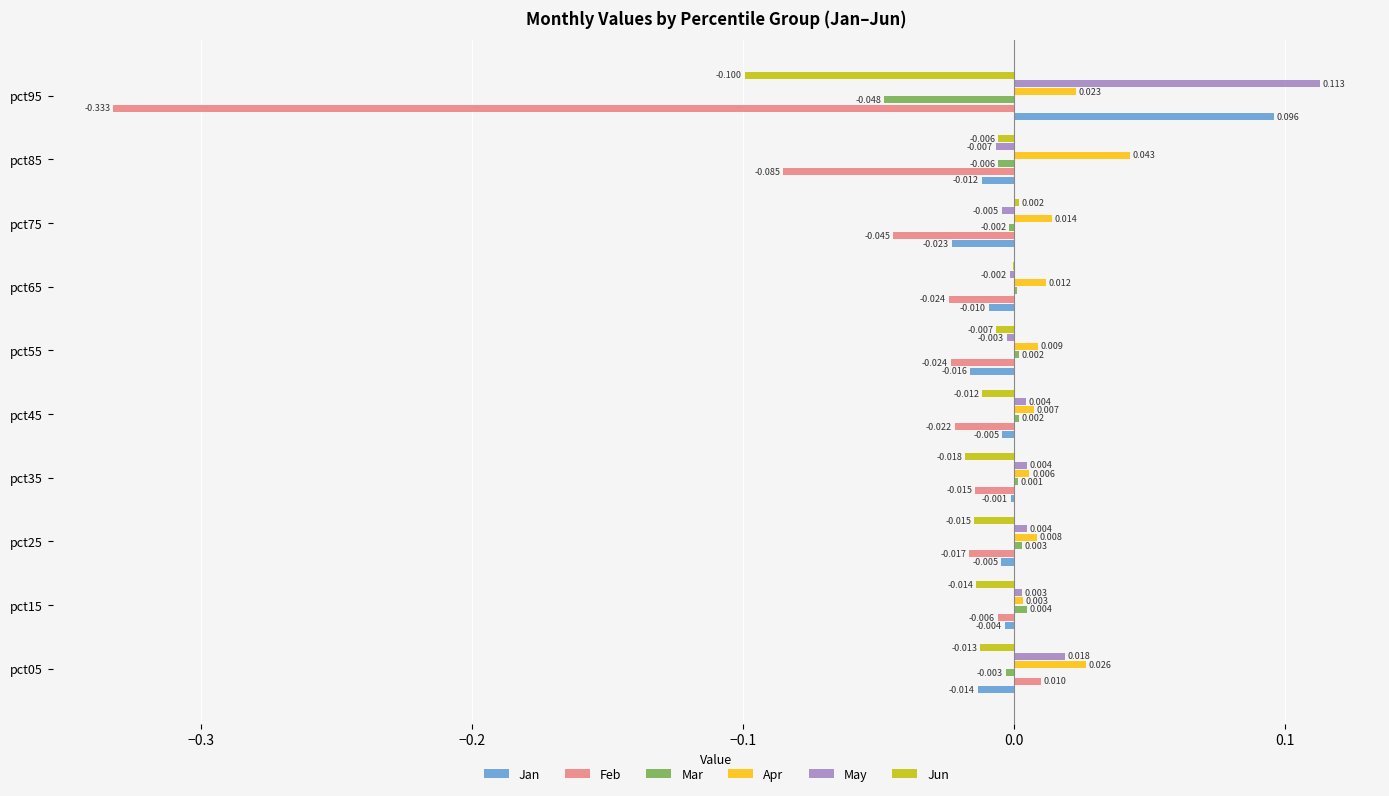

Between pct15 and pct35, which series saw the biggest shift?

Feb